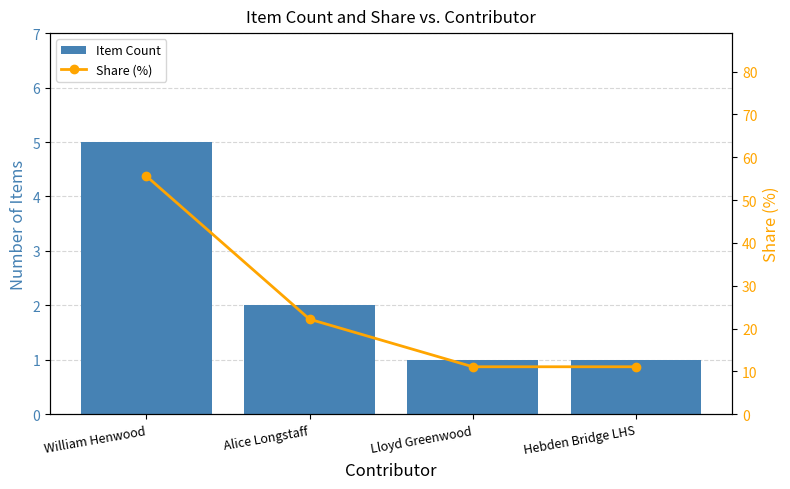

Rank the series at William Henwood from highest to lowest value.

Share (%), Item Count